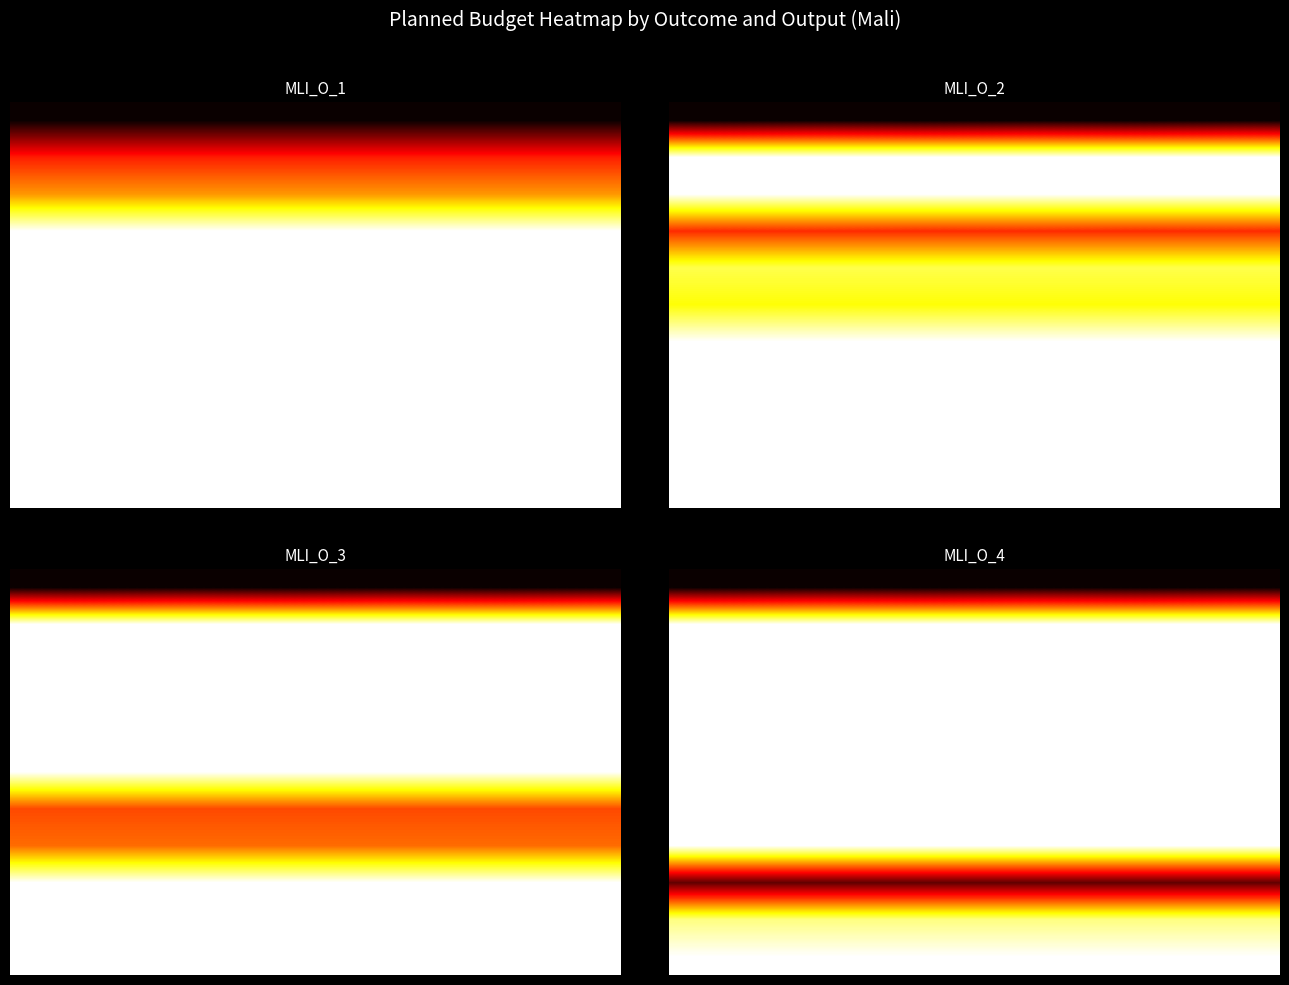

Reading left to right, extract all data points from this chart.

MLI_O_1: Outcome=40582	MLI_O_1.1=24000	MLI_O_1.2=16582	MLI_O_2.1=0	MLI_O_2.2=0	MLI_O_2.4=0	MLI_O_3.1=0	MLI_O_3.2=0	MLI_O_4.1=0	MLI_O_4.2=0	MLI_O_4.3=0
MLI_O_2: Outcome=108500	MLI_O_1.1=0	MLI_O_1.2=0	MLI_O_2.1=62000	MLI_O_2.2=19500	MLI_O_2.4=27000	MLI_O_3.1=0	MLI_O_3.2=0	MLI_O_4.1=0	MLI_O_4.2=0	MLI_O_4.3=0
MLI_O_3: Outcome=97980	MLI_O_1.1=0	MLI_O_1.2=0	MLI_O_2.1=0	MLI_O_2.2=0	MLI_O_2.4=0	MLI_O_3.1=51500	MLI_O_3.2=46480	MLI_O_4.1=0	MLI_O_4.2=0	MLI_O_4.3=0
MLI_O_4: Outcome=1187506	MLI_O_1.1=0	MLI_O_1.2=0	MLI_O_2.1=0	MLI_O_2.2=0	MLI_O_2.4=0	MLI_O_3.1=0	MLI_O_3.2=0	MLI_O_4.1=1033269	MLI_O_4.2=151937	MLI_O_4.3=2300